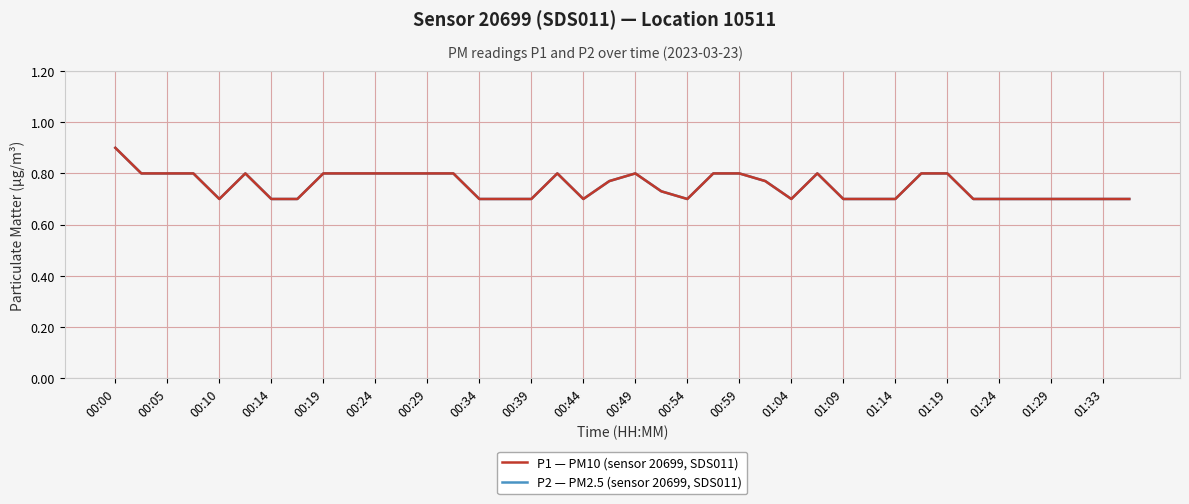

Does the chart have visible grid lines?

Yes